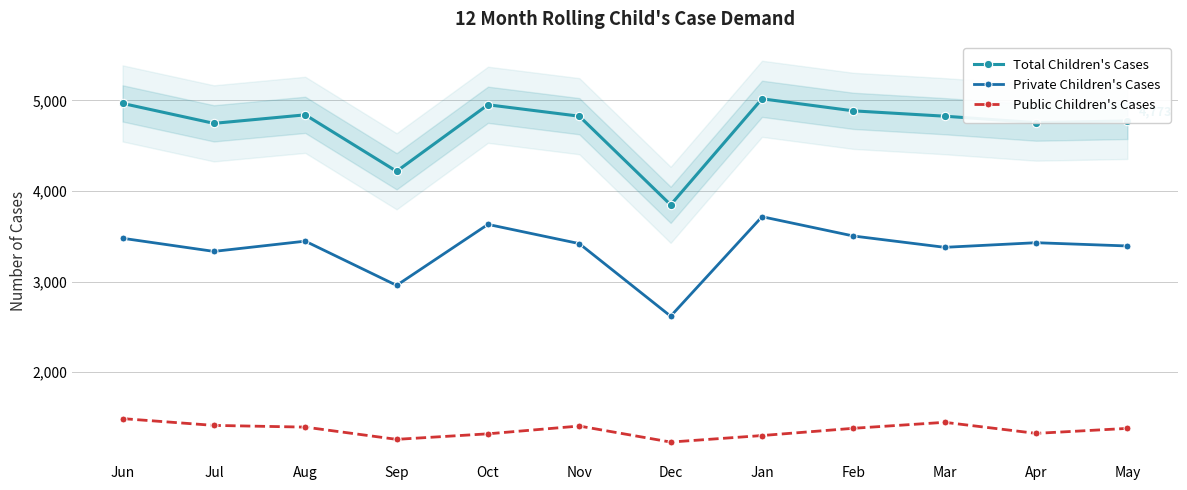

What are all the series names shown in the legend?

Total Children's Cases, Private Children's Cases, Public Children's Cases